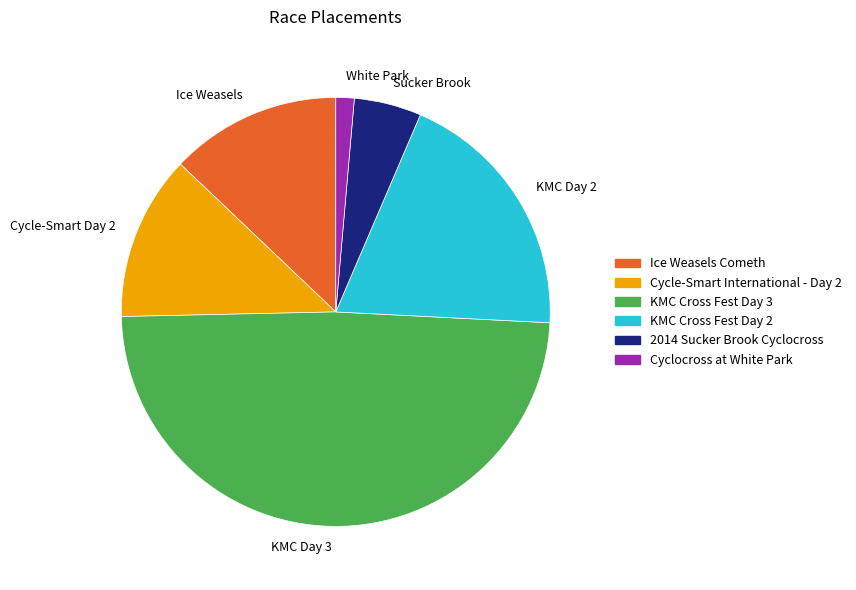

Which category has the biggest portion of the pie?

KMC Day 3